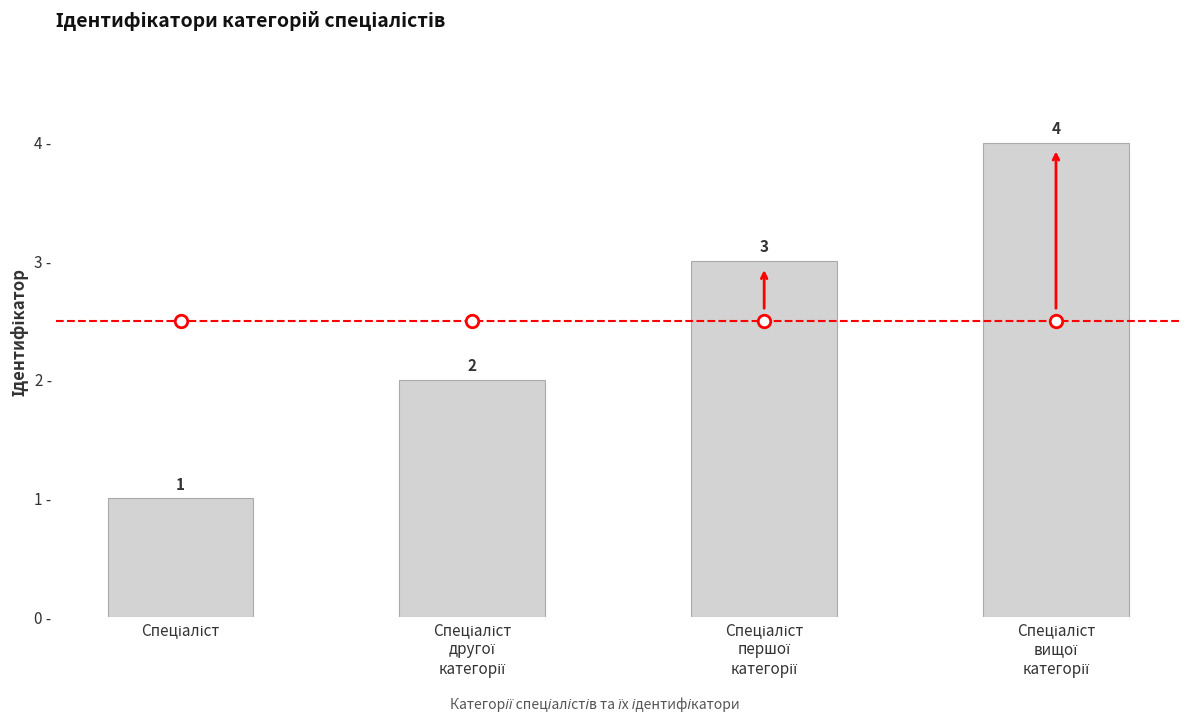

How many values are between 2 and 4?

3